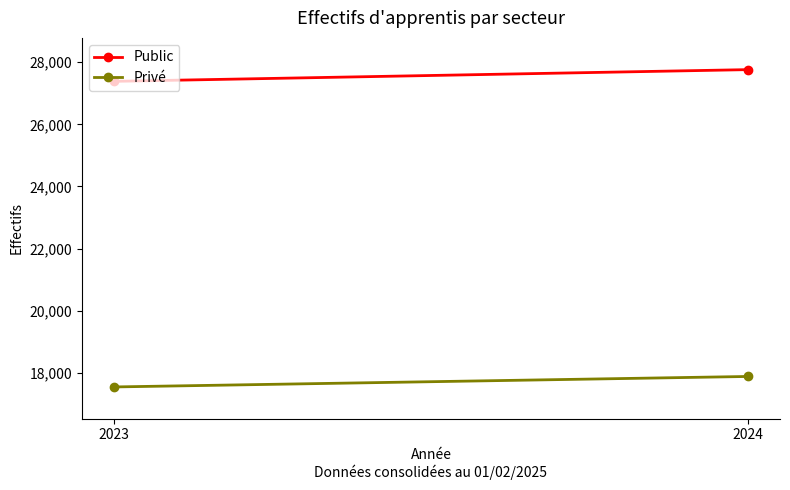

What is the difference between the Privé values at 2024 and 2023?

338